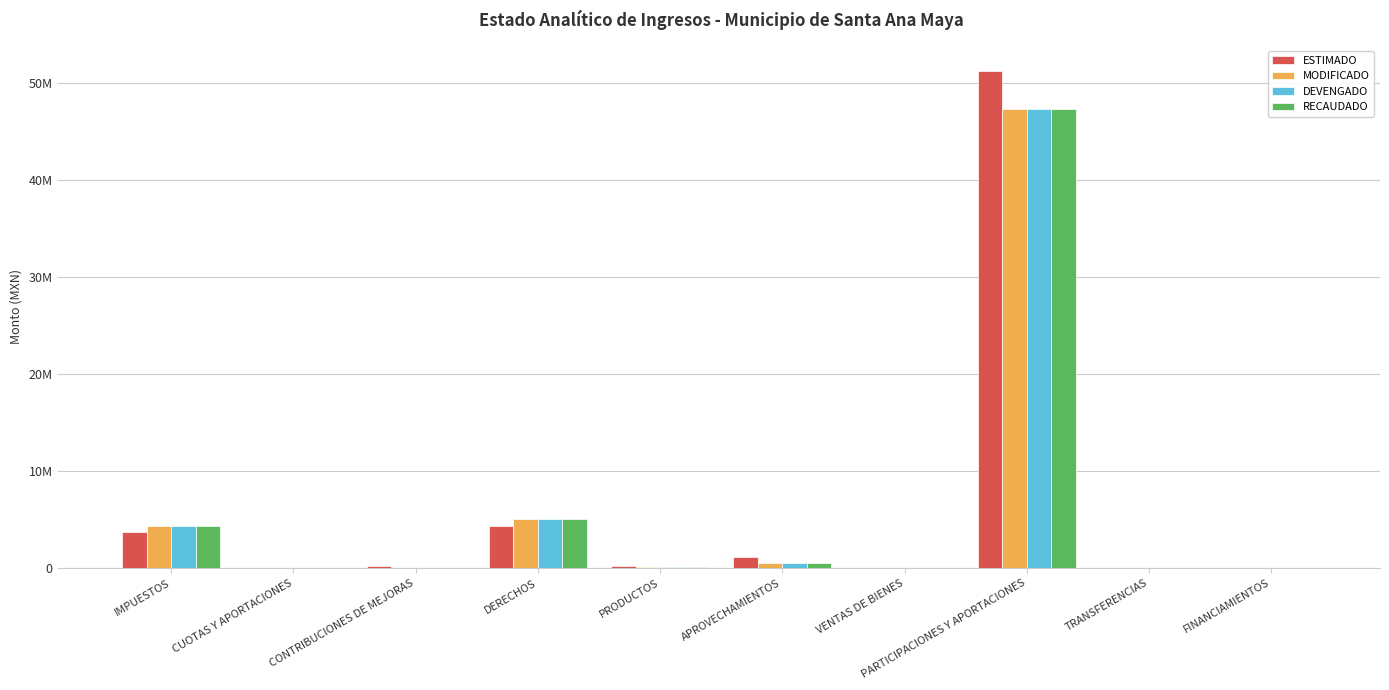

Is it true that MODIFICADO equals 164362.5 at APROVECHAMIENTOS?

False